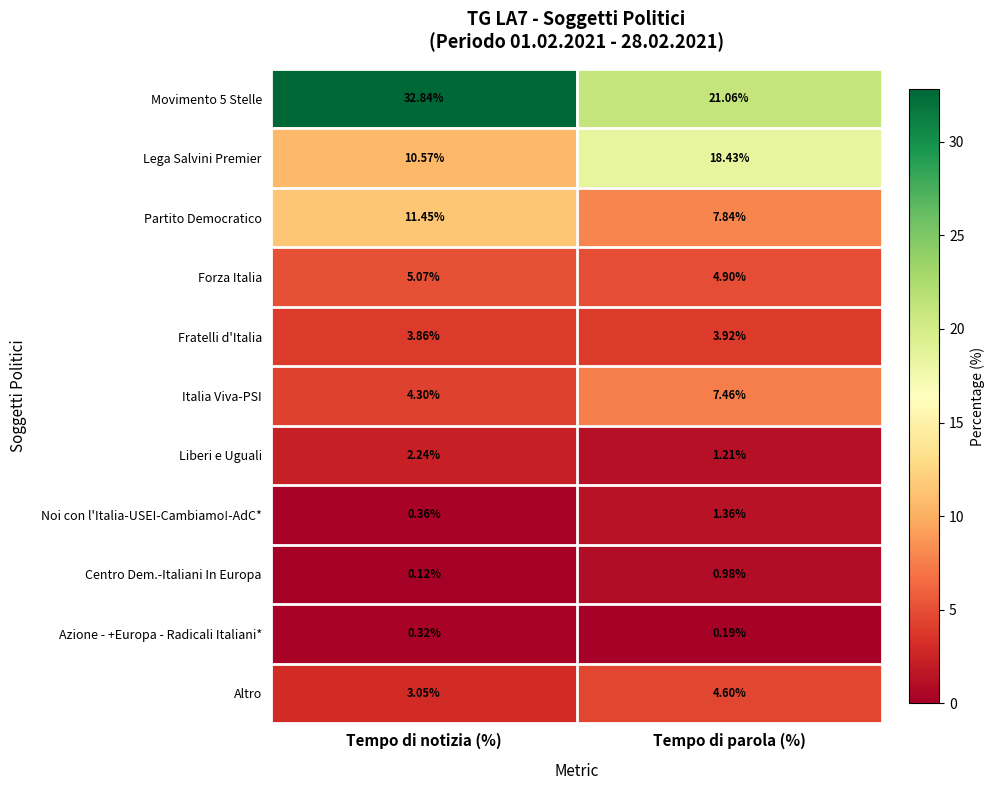

At how many categories does at least one series exceed 22?

1